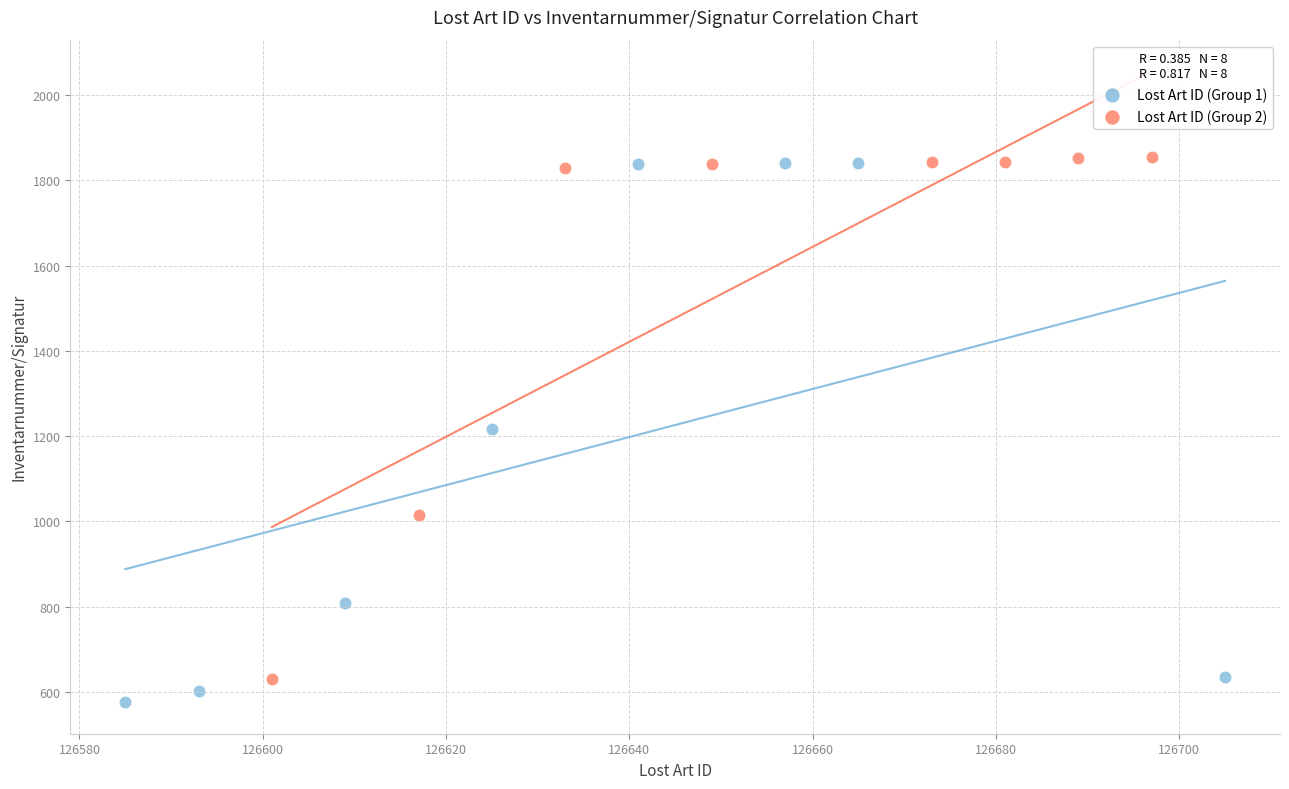

Which series has the widest spread of Y values?

Lost Art ID (Group 1)